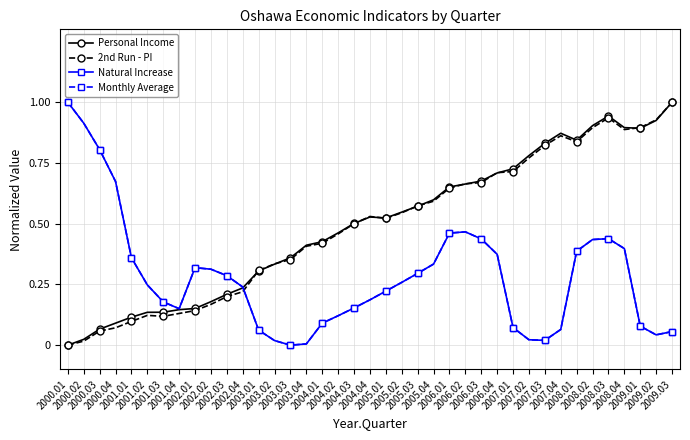

The value of 2nd Run - PI at 2006.01 is 0.3. True or false?

False